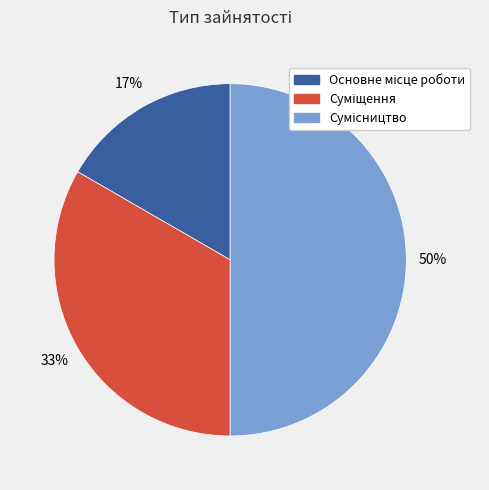

To the nearest percent, what is the difference between the largest and smallest slice percentages?

33%